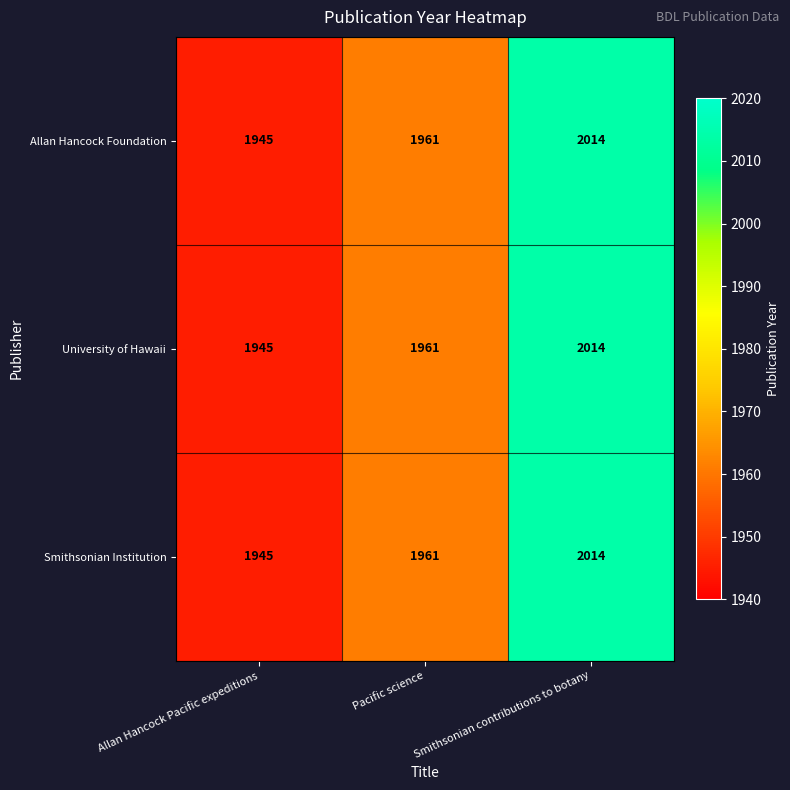

List the labels in order of Smithsonian Institution value, largest first.

Smithsonian contributions to botany, Pacific science, Allan Hancock Pacific expeditions